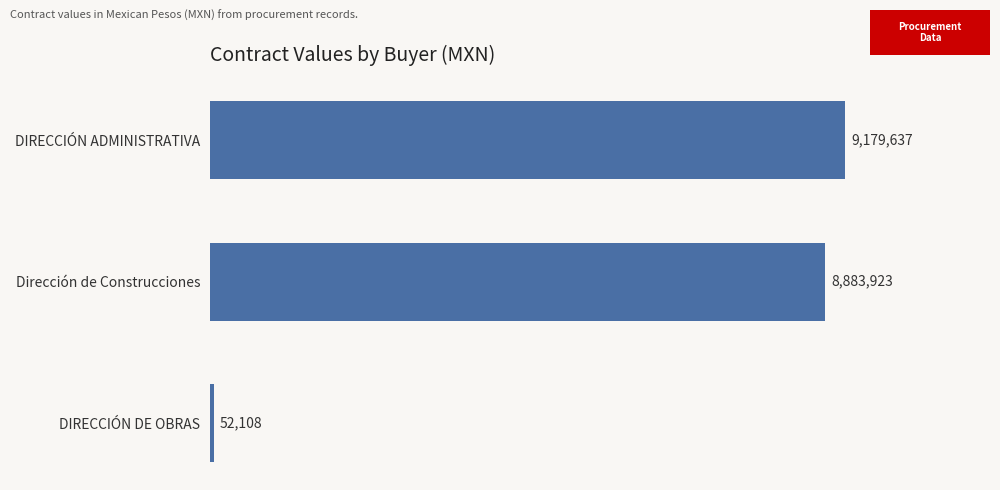

What is the average value?

6038556.0